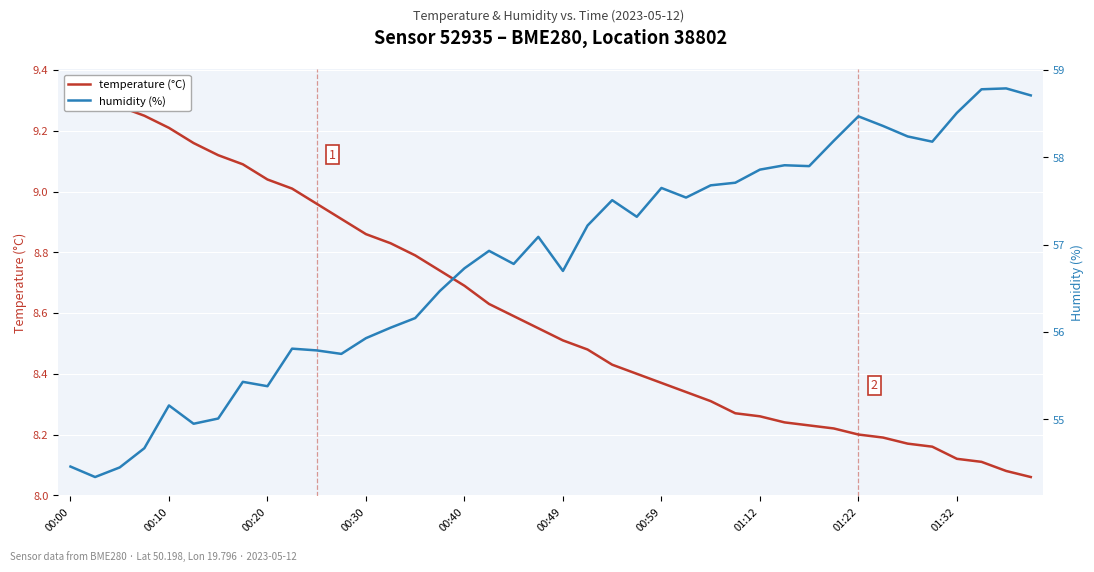

At how many categories does at least one series exceed 33?

40